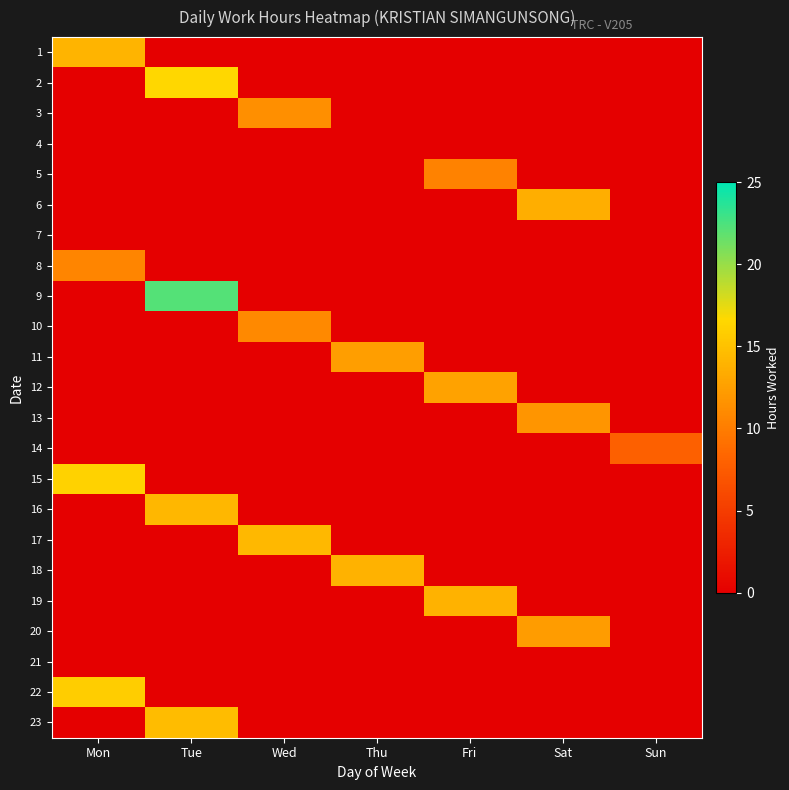

At which category does the chart reach its minimum across all series?

Tue